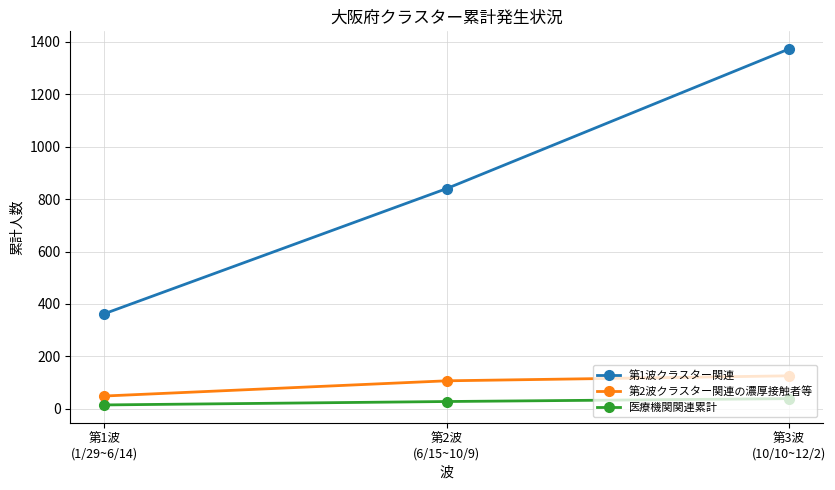

What position from the left is 第3波
(10/10~12/2)?

3